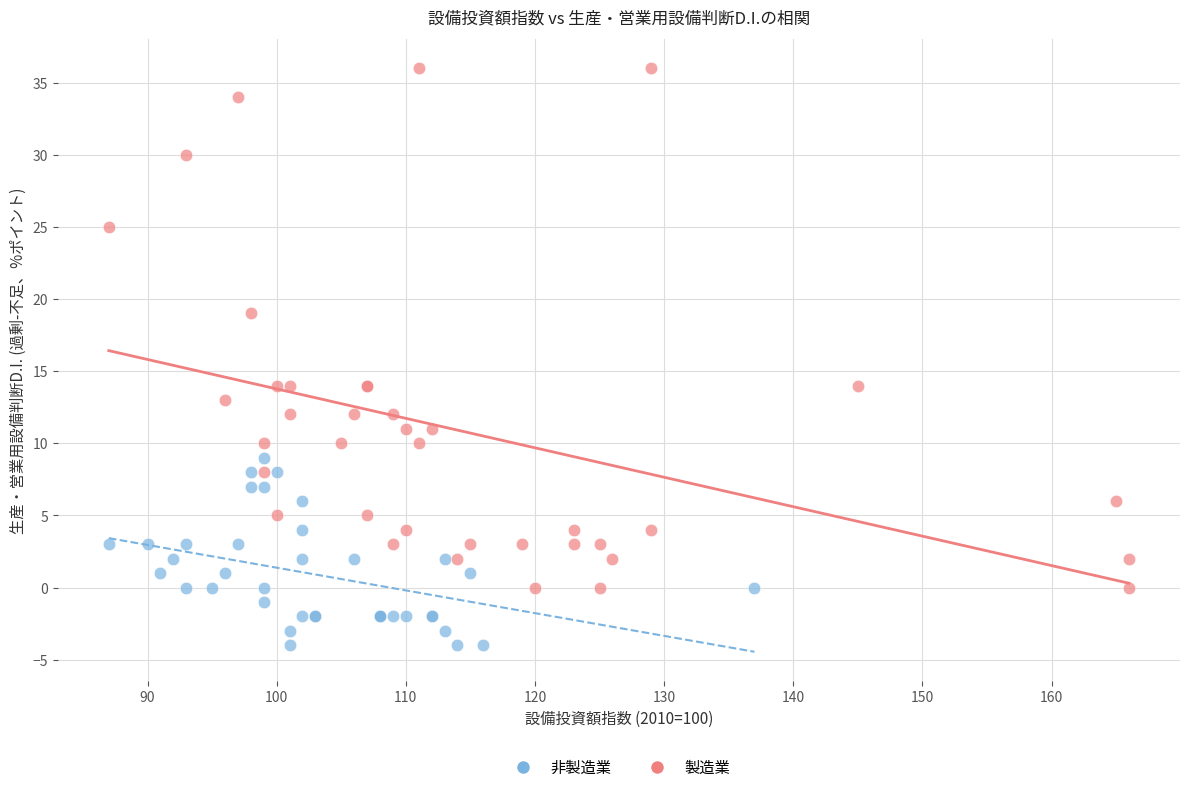

Which series contains the lowest Y value?

非製造業